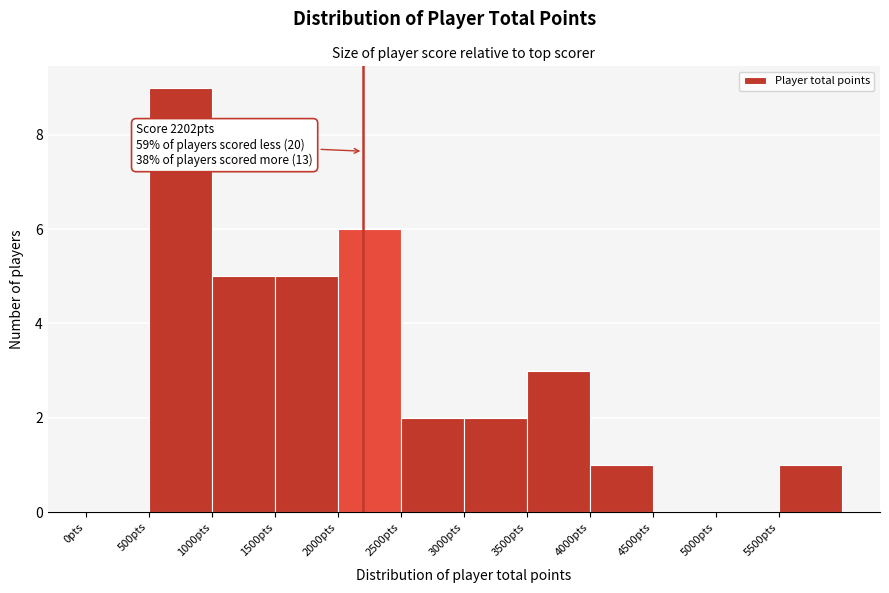

Over which range of the x-axis is the bar tallest?

500 to 1000